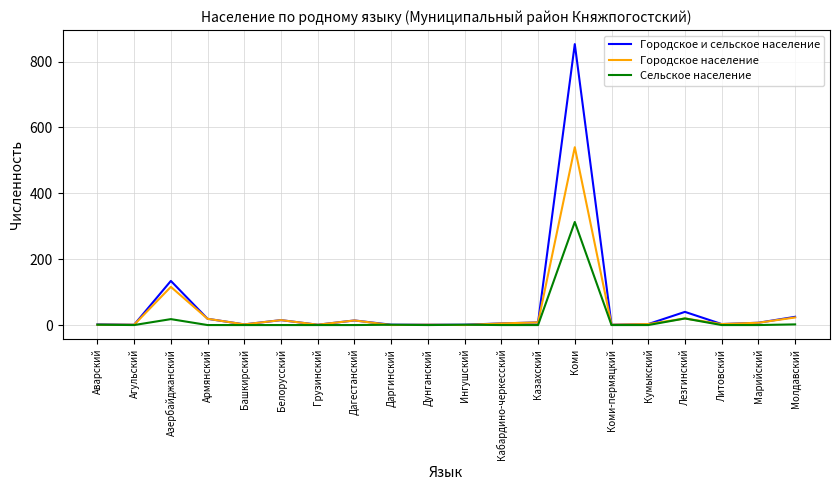

Rank the series by their maximum value, from highest to lowest.

Городское и сельское население, Городское население, Сельское население